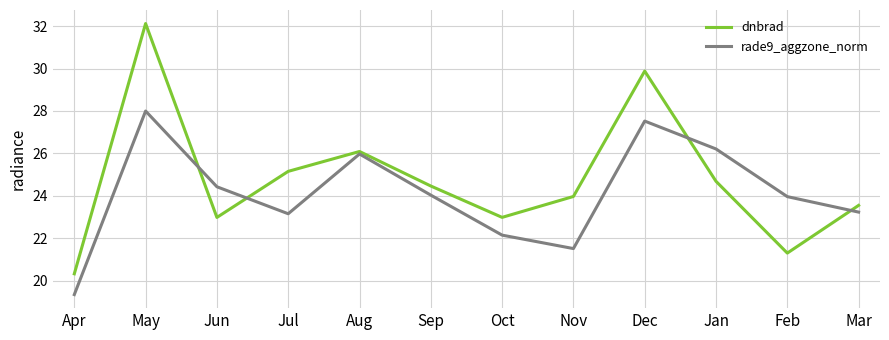

Does the chart display data point markers on the line(s)?

No